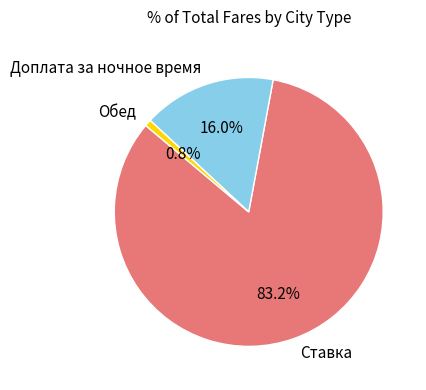

The Обед slice represents 1% of the pie. True or false?

True